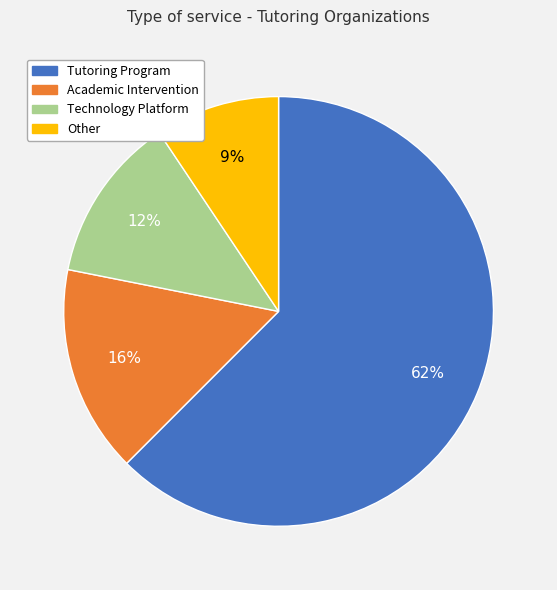

Rank the categories by value from highest to lowest.

Tutoring Program, Academic Intervention, Technology Platform, Other